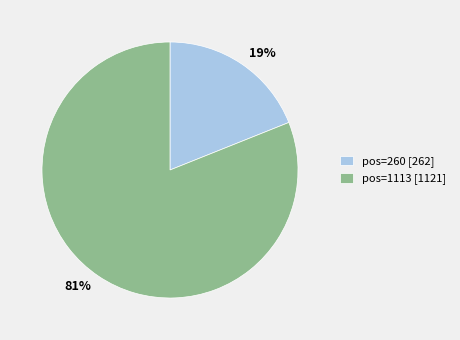

How many segments does this pie chart have?

2